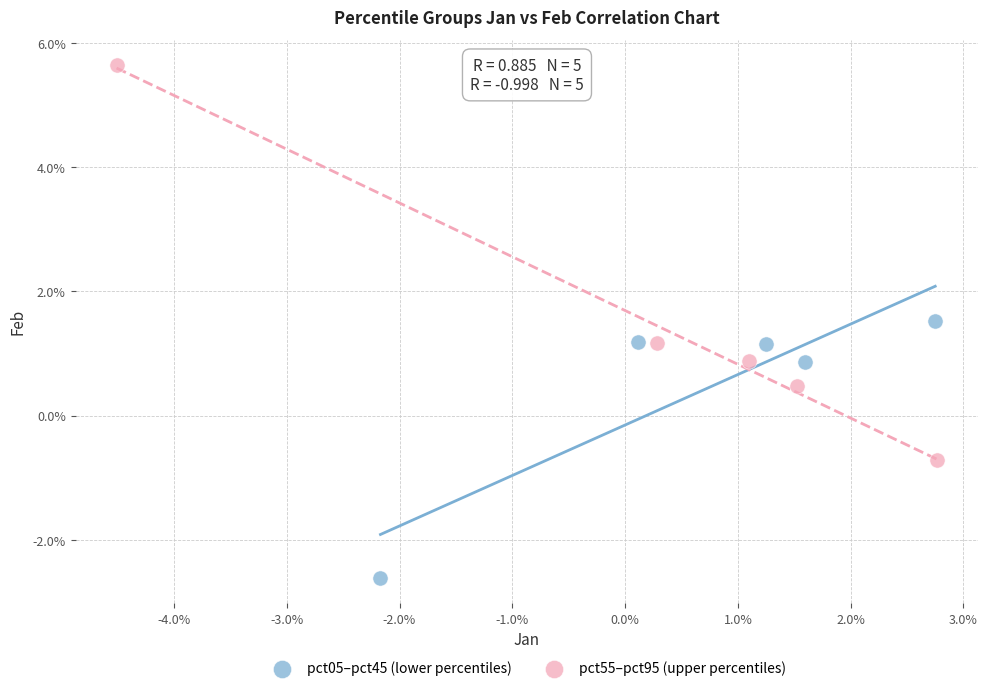

What are all the series names shown in the legend?

pct05–pct45 (lower percentiles), pct55–pct95 (upper percentiles)